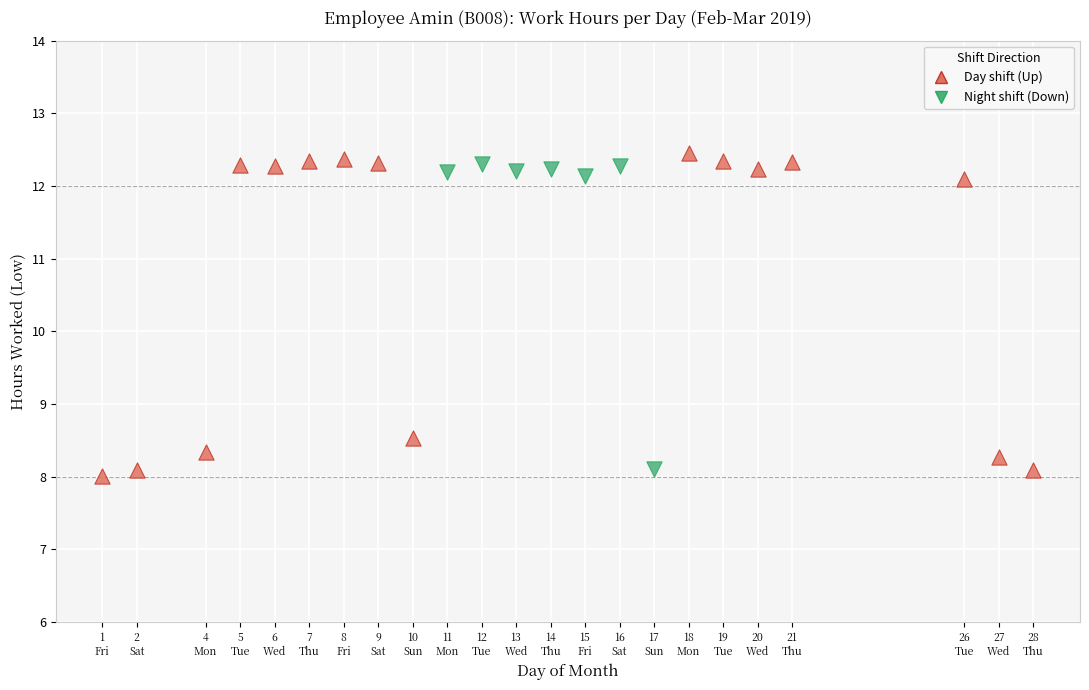

Which series has the largest Y range (max minus min)?

Day shift (Up)